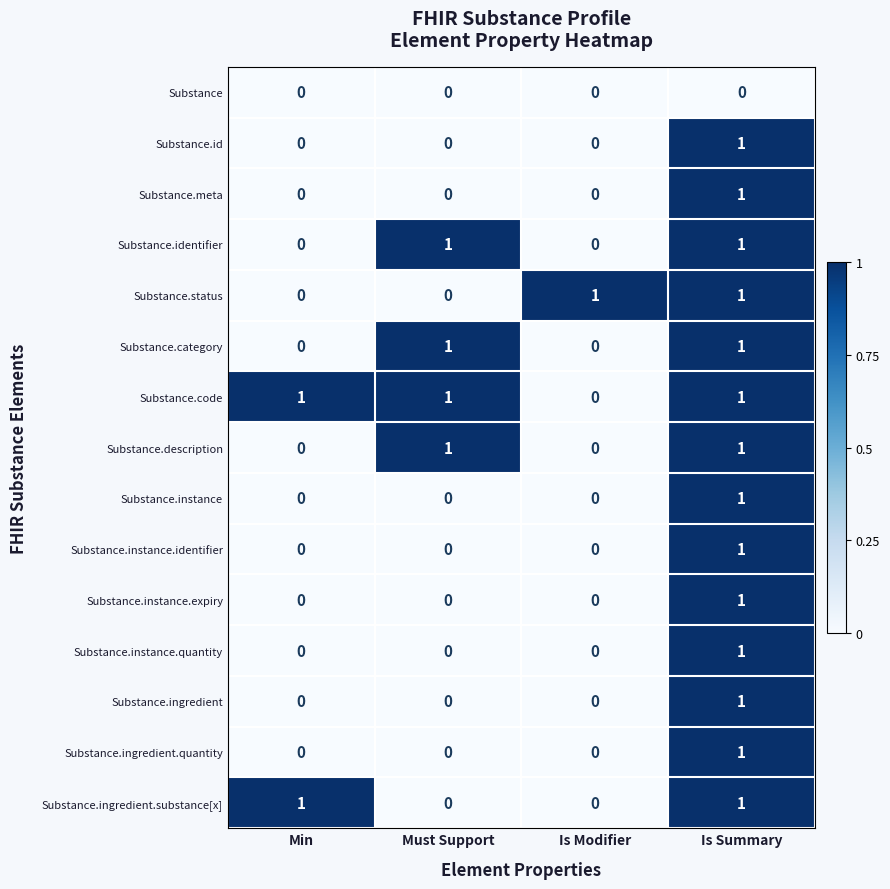

What is the total value across all series at Is Summary?

14